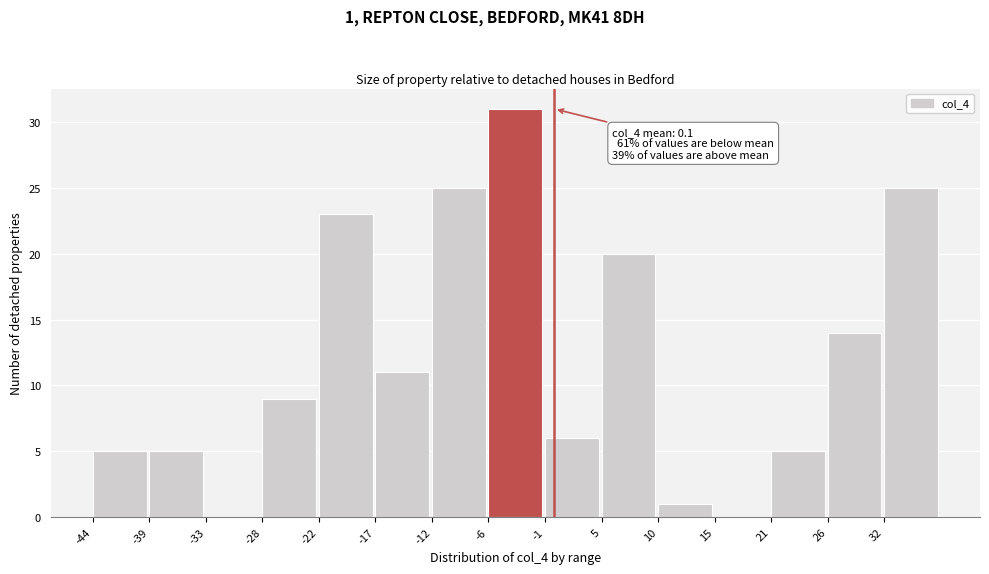

Over which range of the x-axis is the bar tallest?

-6.2 to -0.8